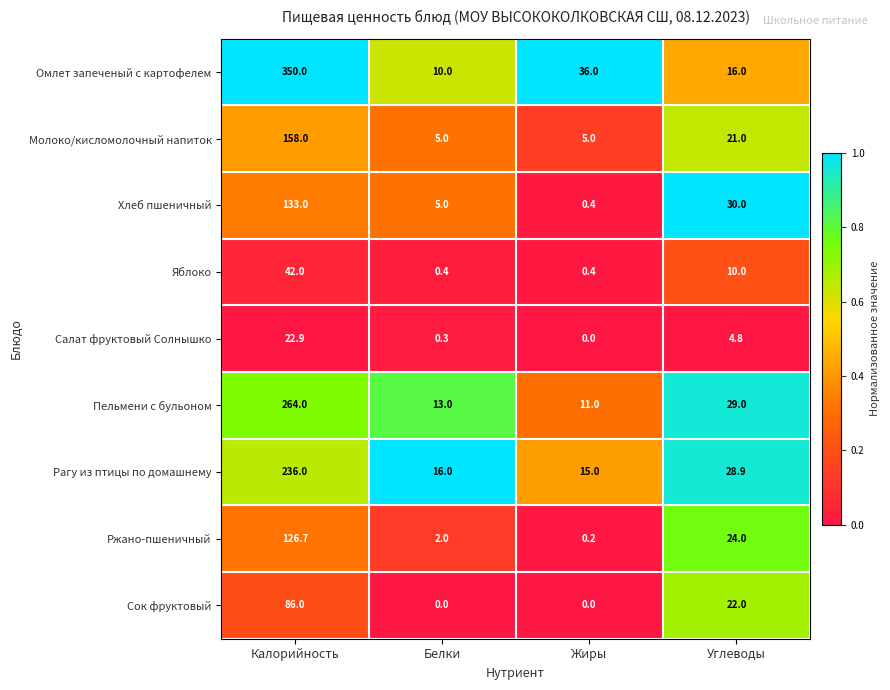

Is it true that Омлет запеченый с картофелем equals 8.4 at Углеводы?

False